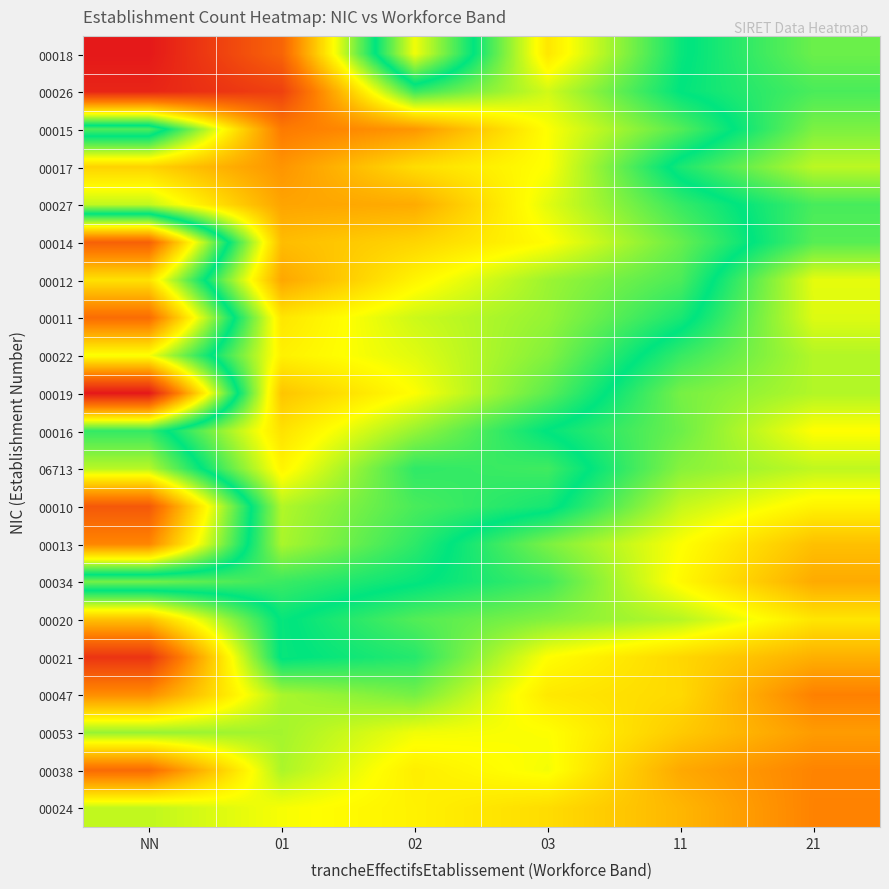

How many categories are shown in the chart?

6